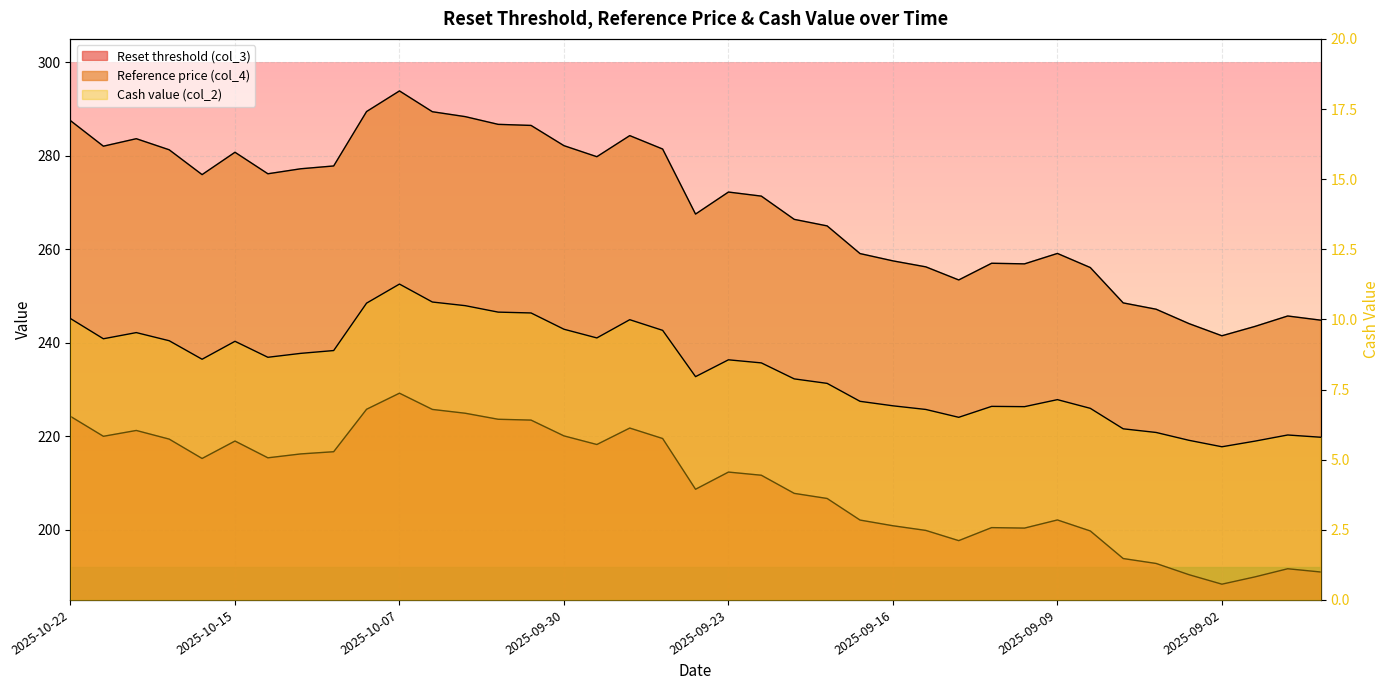

At which label is Cash value (col_2) closest to 8?

2025-09-24